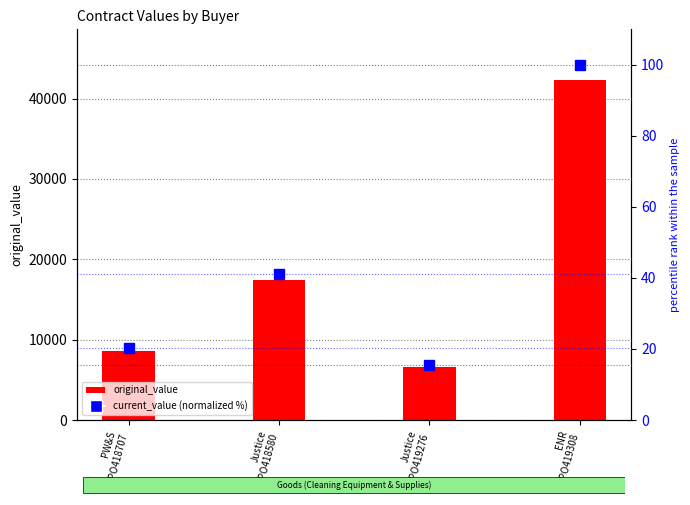

At which category is the sum across all series the highest?

ENR
PO419308